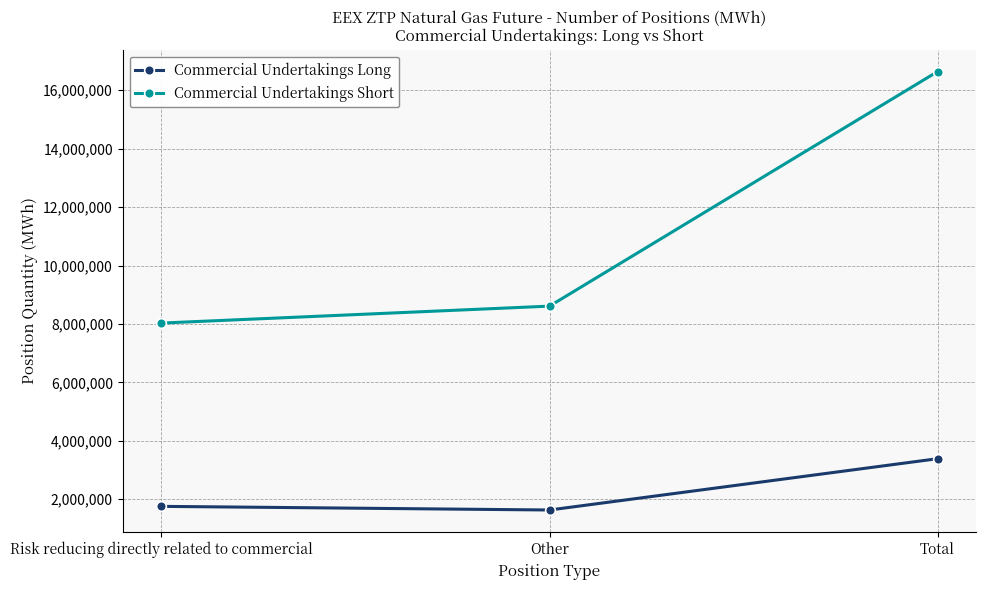

What are all the series names shown in the legend?

Commercial Undertakings Long, Commercial Undertakings Short